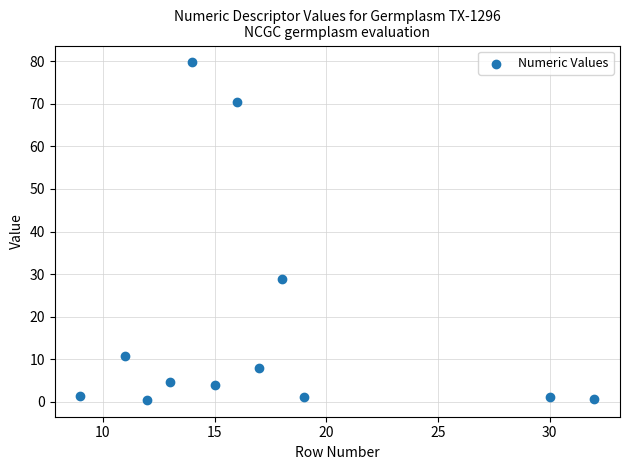

What is the average X value?

17.2